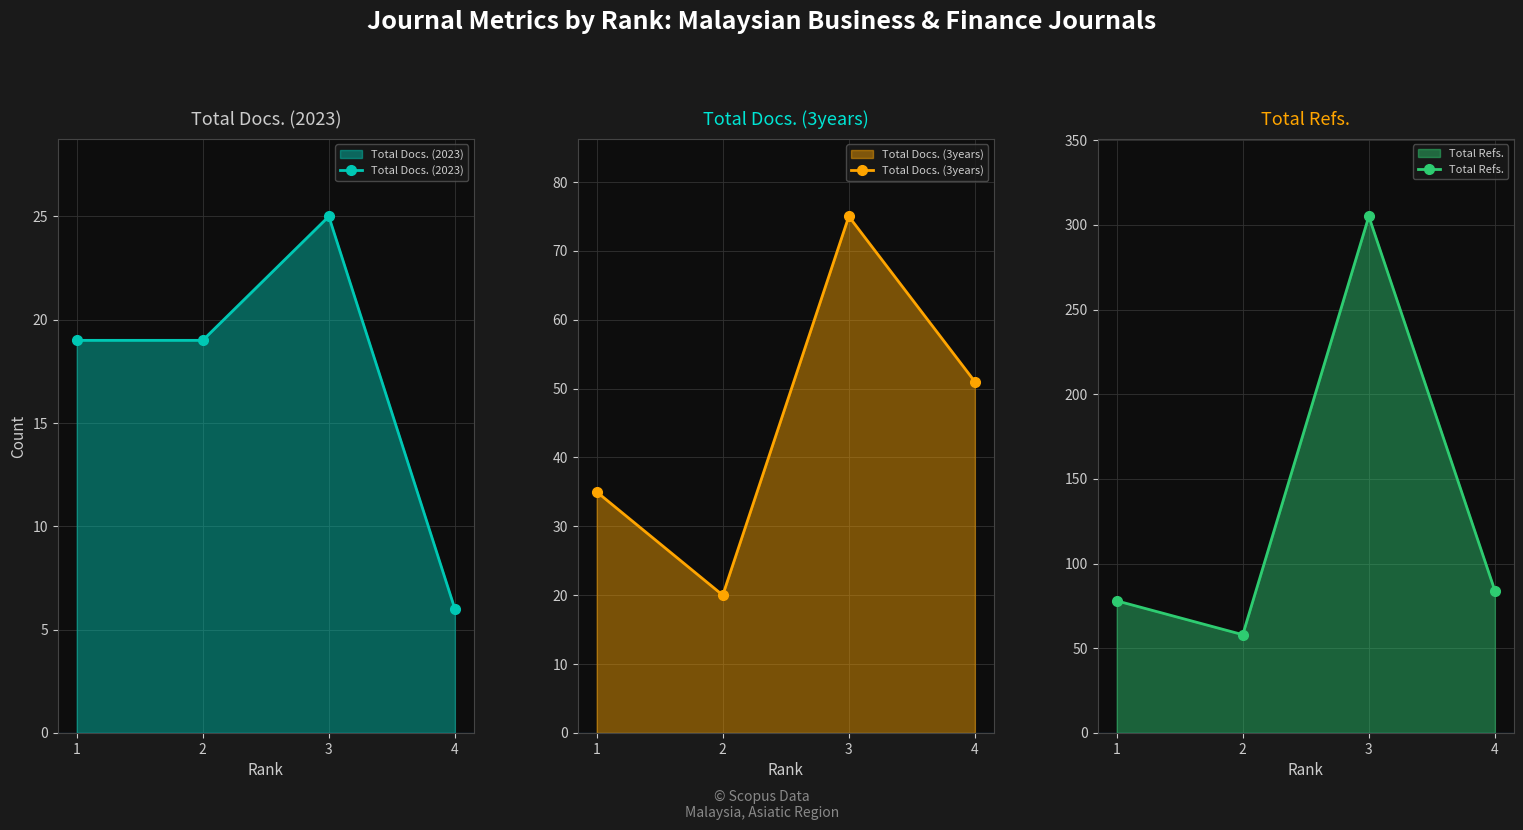

What is the value of the Total Refs. point at the 4th from the left?

84